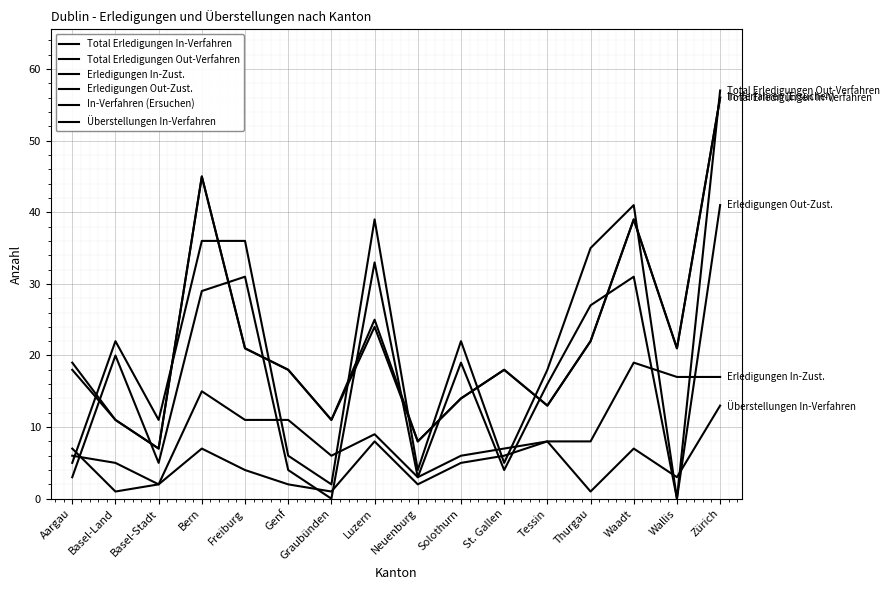

How many lines are shown in the chart?

6